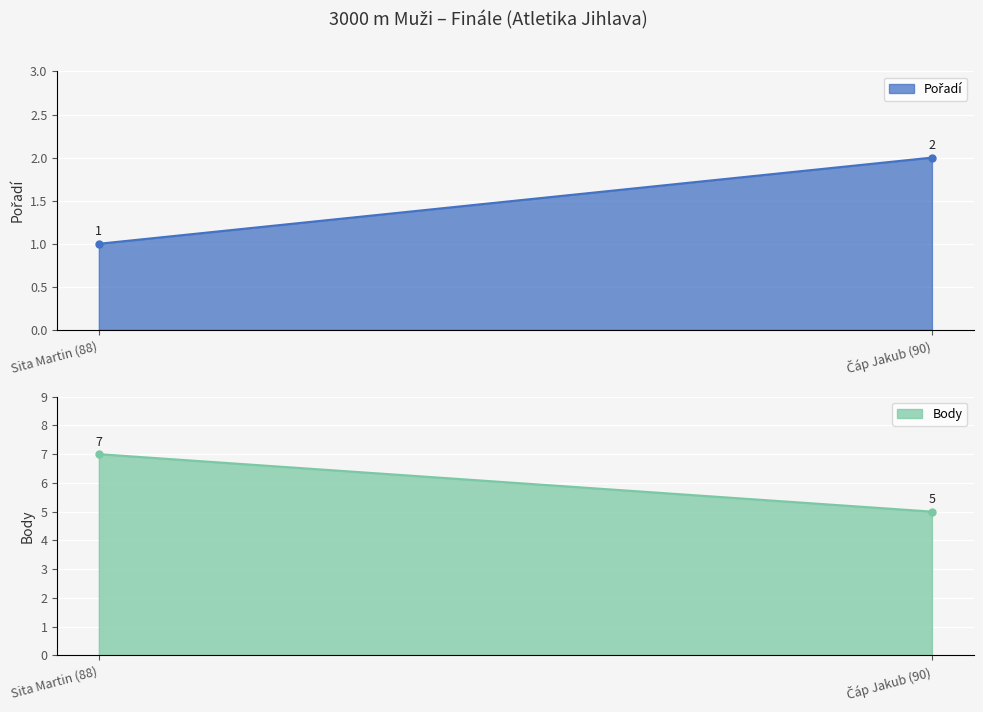

At which label does Body reach its peak?

Sita Martin (88)